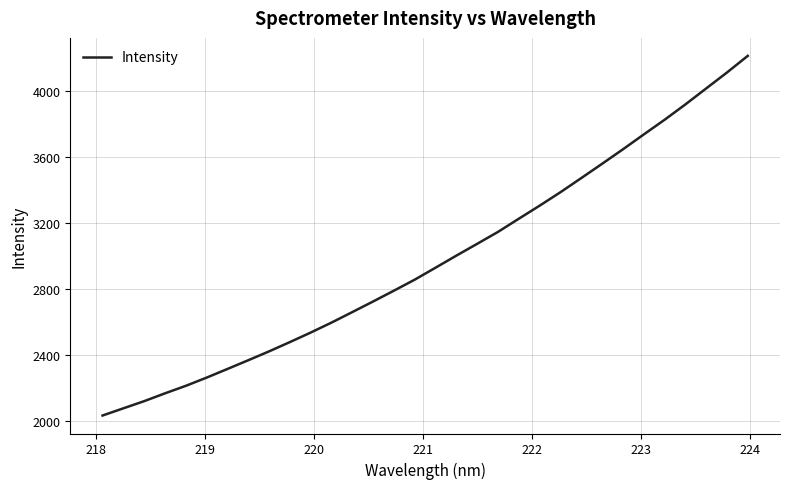

What is the maximum value shown in the chart?

4210.8